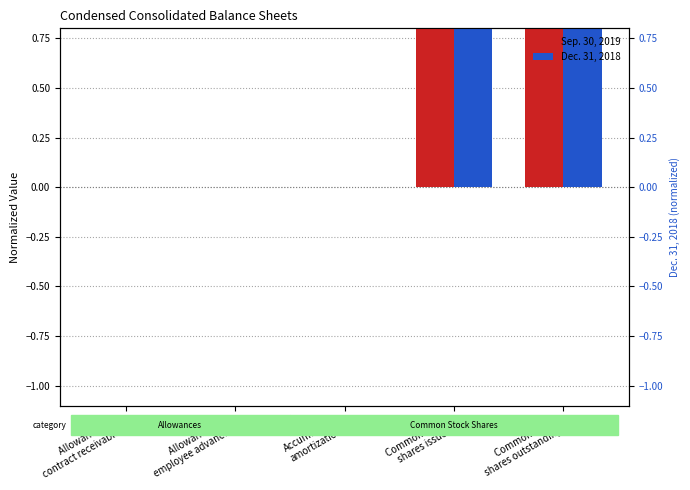

Is it true that Dec. 31, 2018 equals 1.0 at Common stock
shares issued?

True